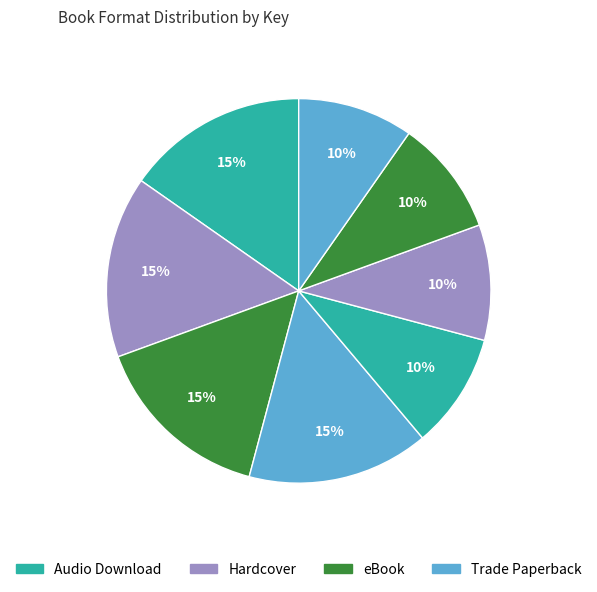

Count the number of slices in the pie.

8